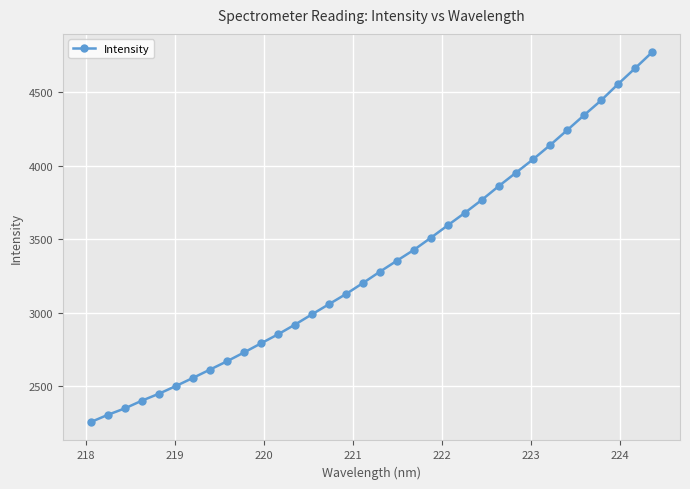

What is the sum of all values?

113437.8